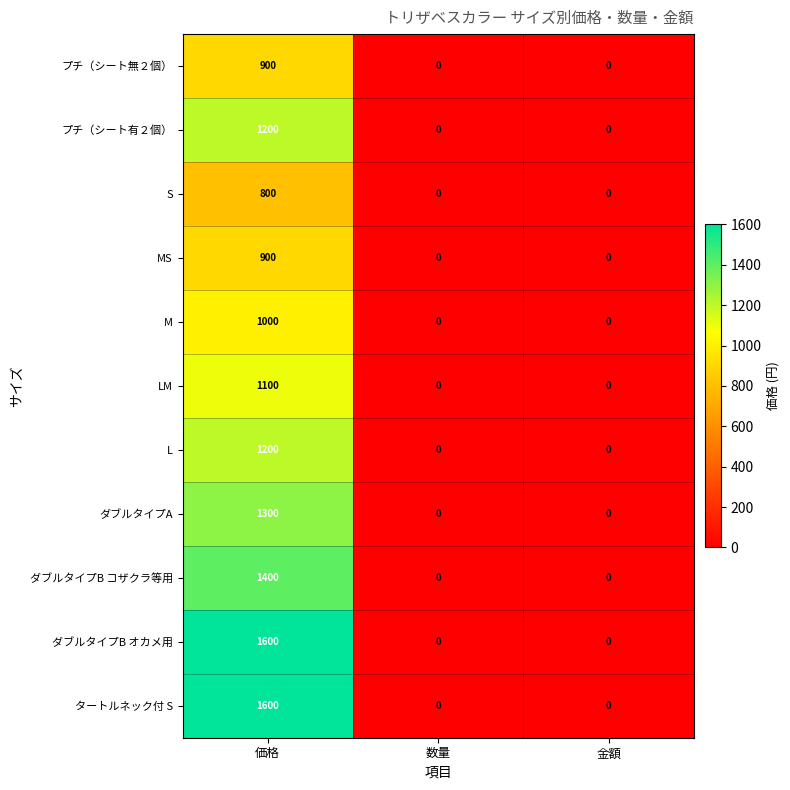

Which category has the highest value in the プチ（シート無２個） series?

価格